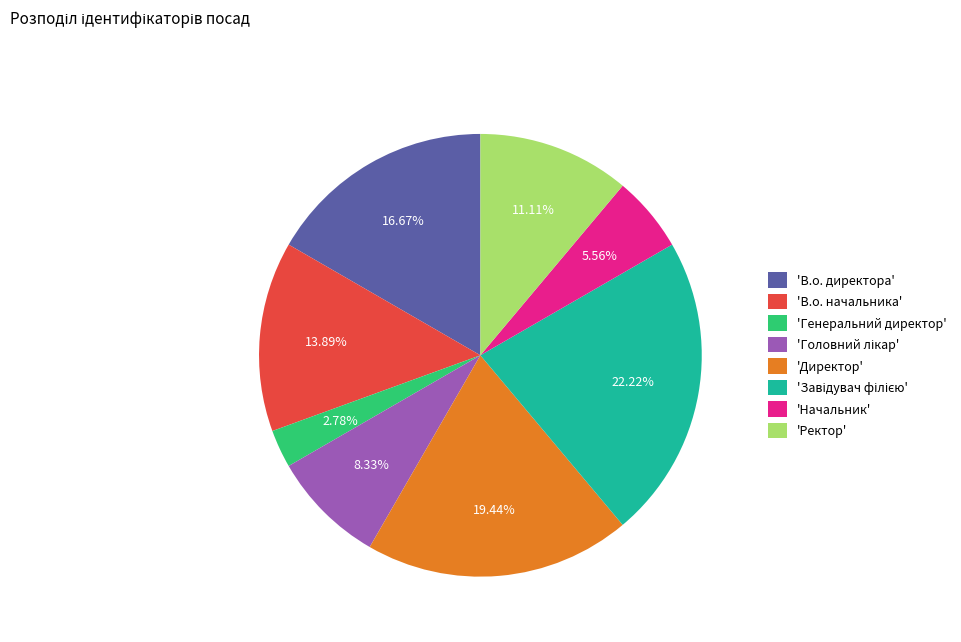

Is there a majority slice in this chart?

No